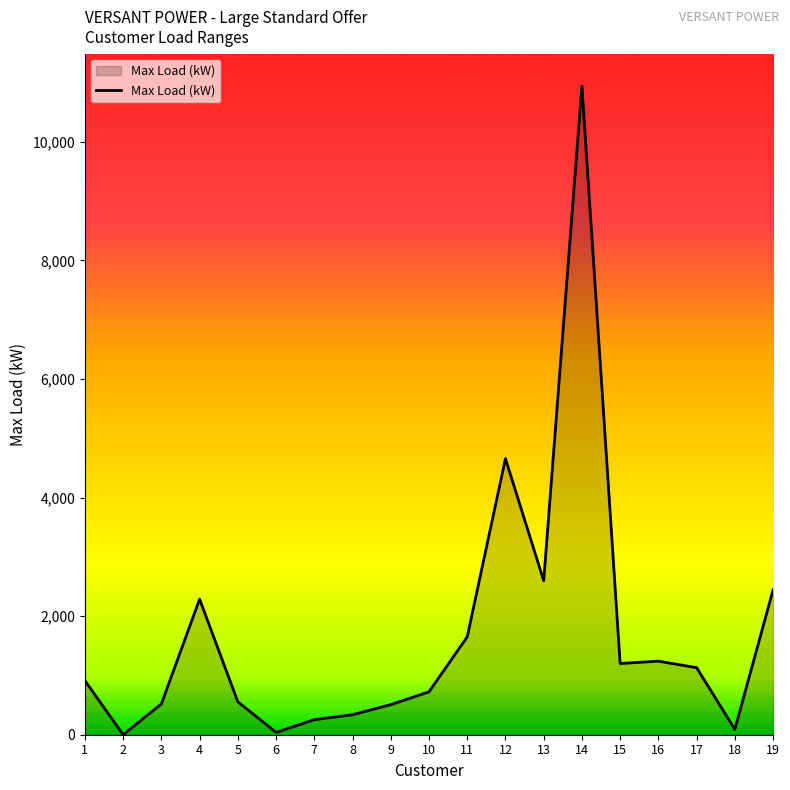

What is the ratio of the value at 15 to the value at 1?

1.3